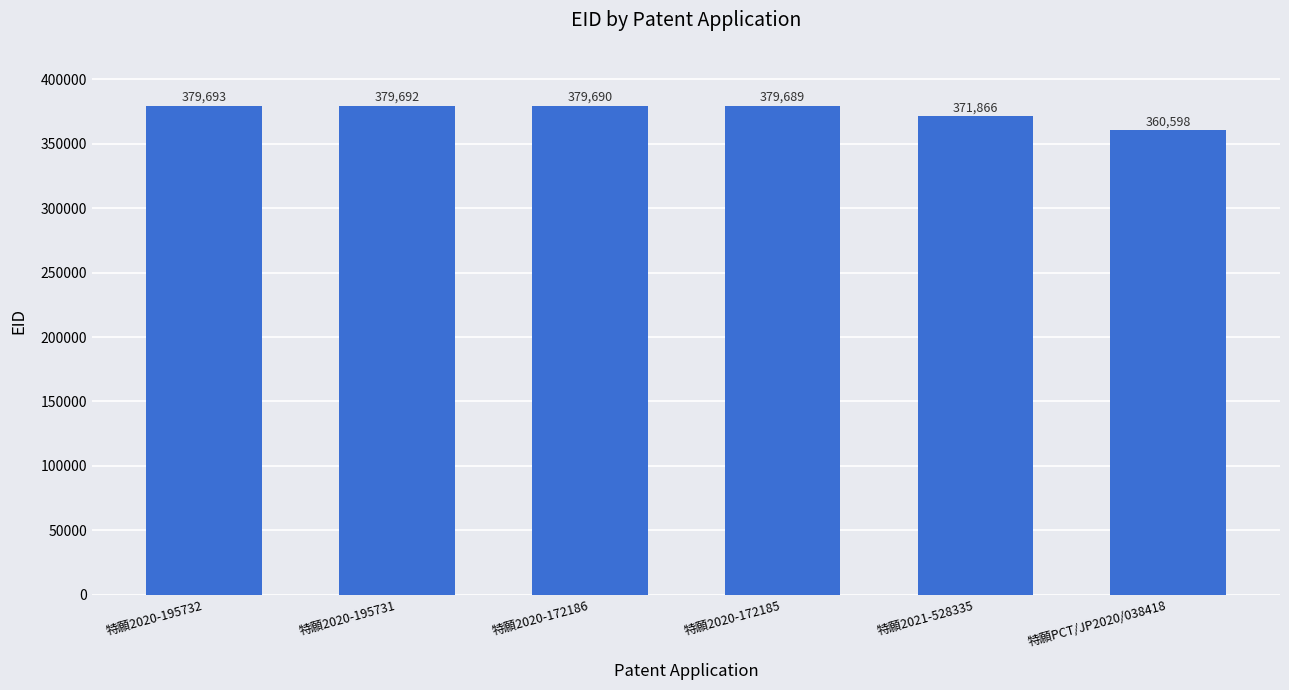

At which category does the chart reach its peak across all series?

特願2020-195732